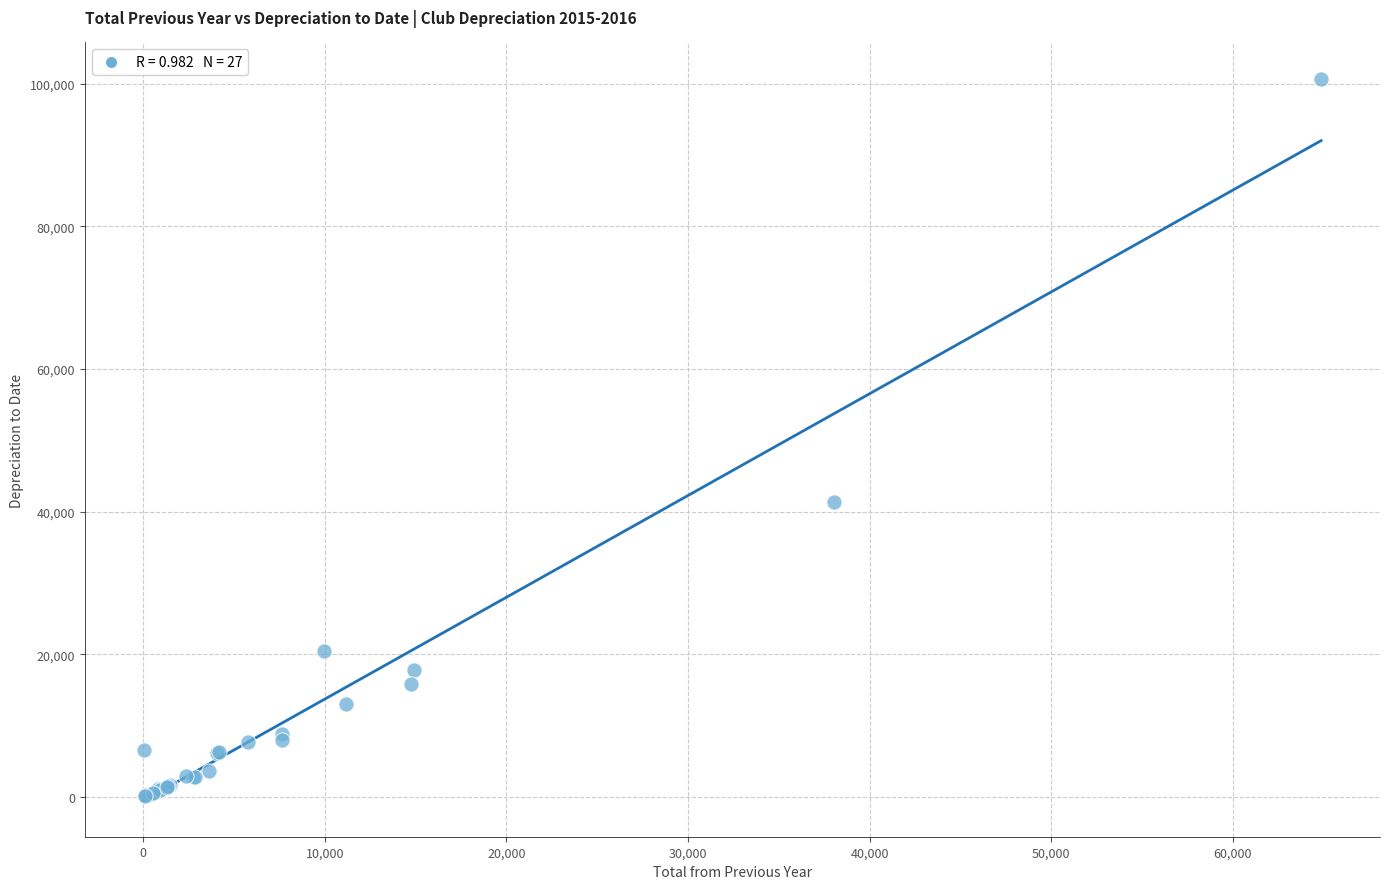

What Y value in the scatter plot is closest to 50424?

41396.4